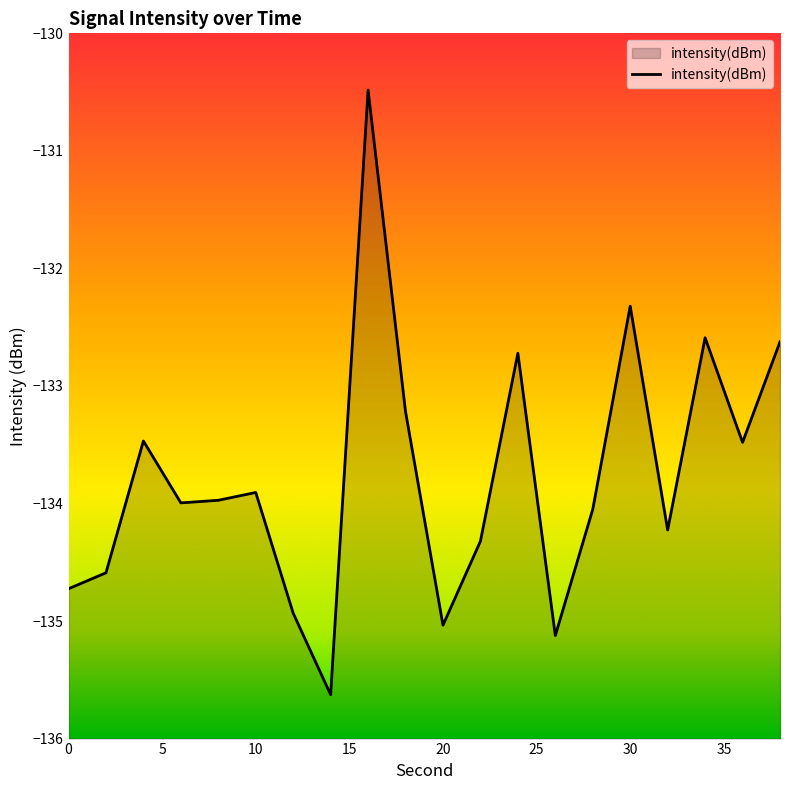

The value at 36 is -210.8. True or false?

False